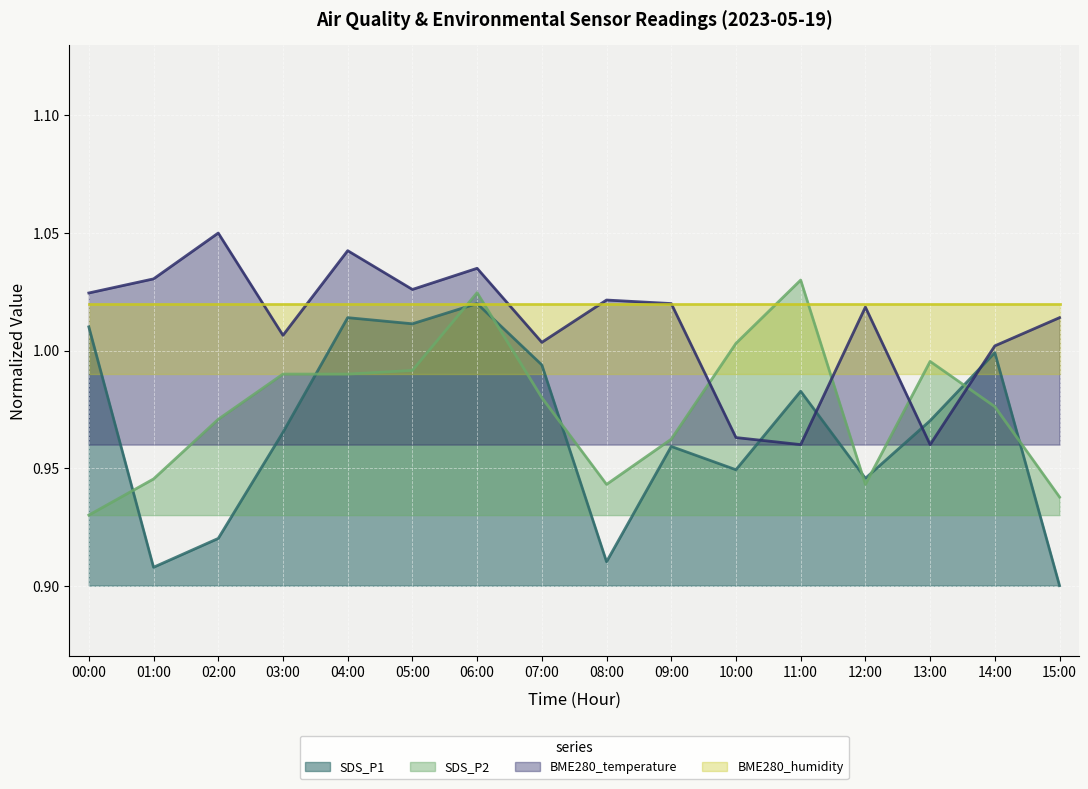

What is the approximate value of SDS_P1 at 14:00?

1.0